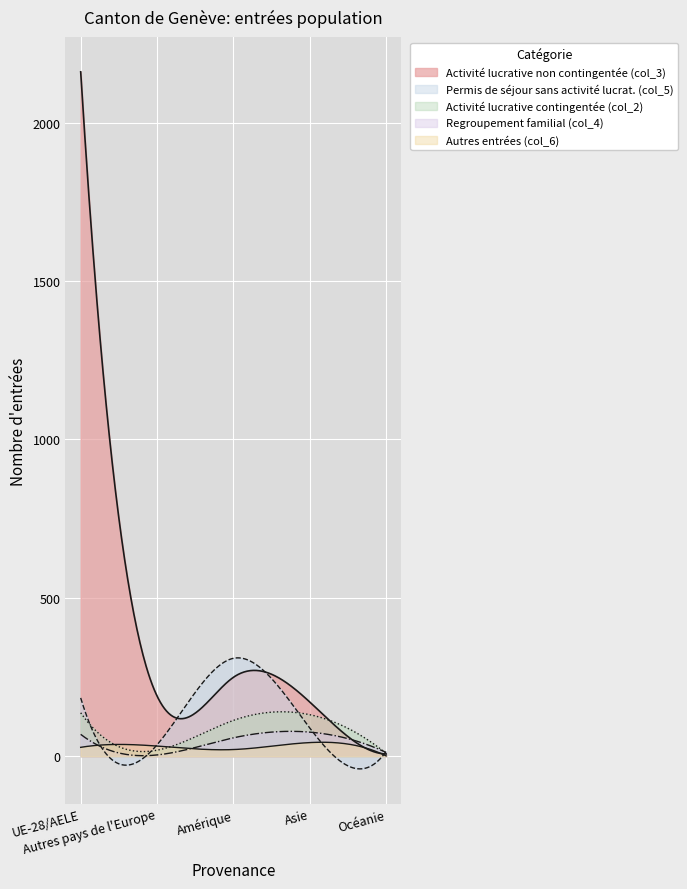

Reading left to right, what are all the values shown in this chart?

col_3: 2160	190	249	171	7
col_5: 184	36	309	89	15
col_2: 137	19	113	131	9
col_4: 69	4	58	76	12
col_6: 28	32	21	43	1